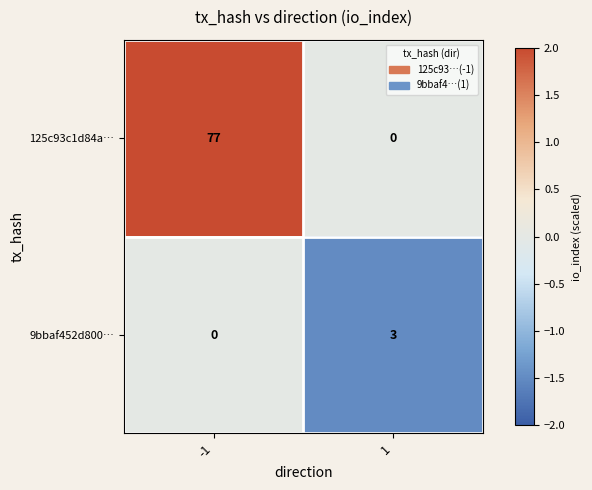

How many positive values does the 9bbaf452d800… series have?

1